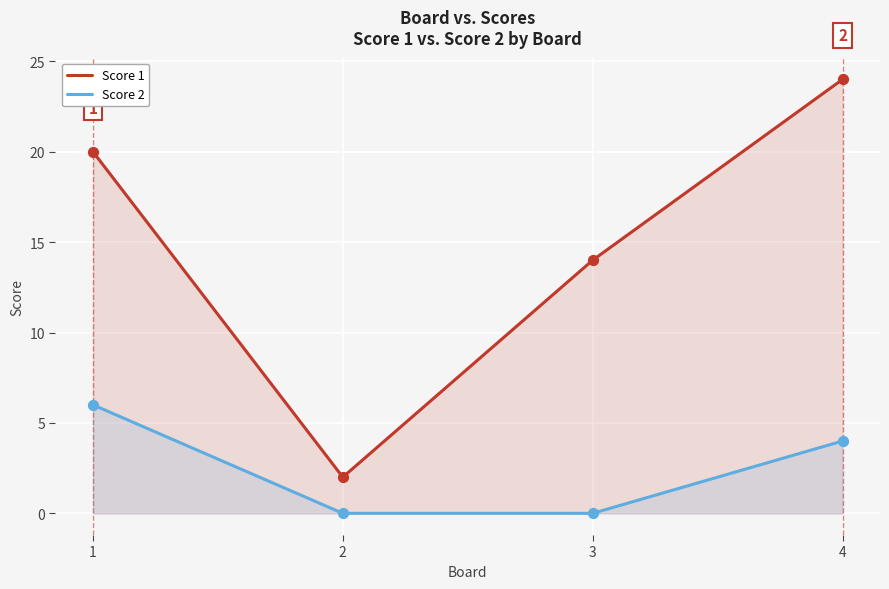

At which category is the sum across all series the highest?

4